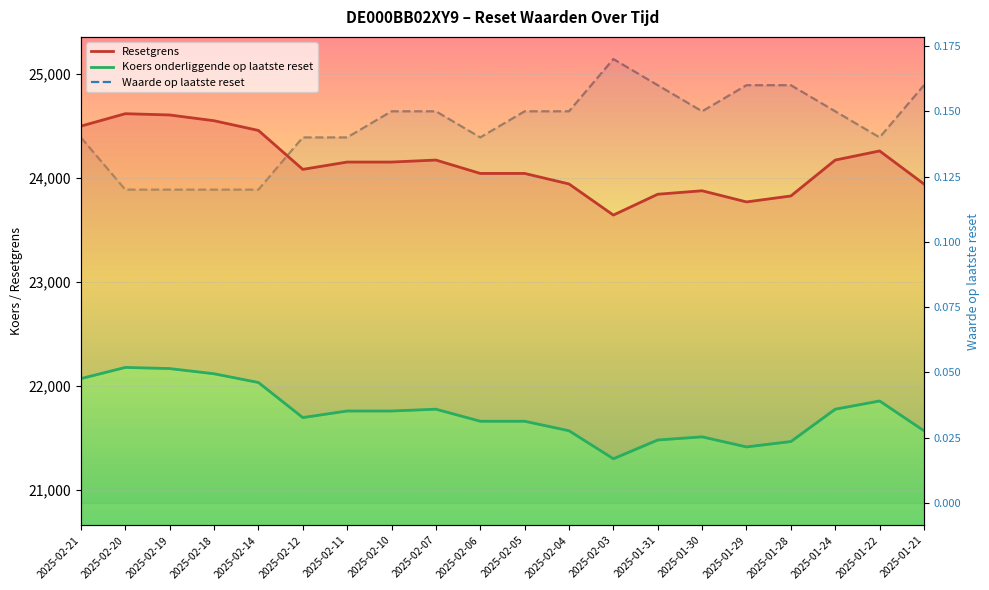

Reading right to left, extract all data points from this chart.

Resetgrens: 23938.8	24256.8	24169.2	23824.0	23766.7	23874.0	23840.6	23640.3	23939.3	24040.6	24040.6	24169.2	24150.0	24150.0	24079.8	24454.1	24547.3	24602.7	24614.9	24495.5
Koers onderliggende op laatste reset: 21566.5	21853.0	21774.0	21463.0	21411.5	21508.1	21478.0	21297.6	21566.9	21658.2	21658.2	21774.1	21756.7	21756.7	21693.5	22030.7	22114.7	22164.6	22175.6	22068.1
Waarde op laatste reset: 0.2	0.1	0.1	0.2	0.2	0.1	0.2	0.2	0.1	0.1	0.1	0.1	0.1	0.1	0.1	0.1	0.1	0.1	0.1	0.1